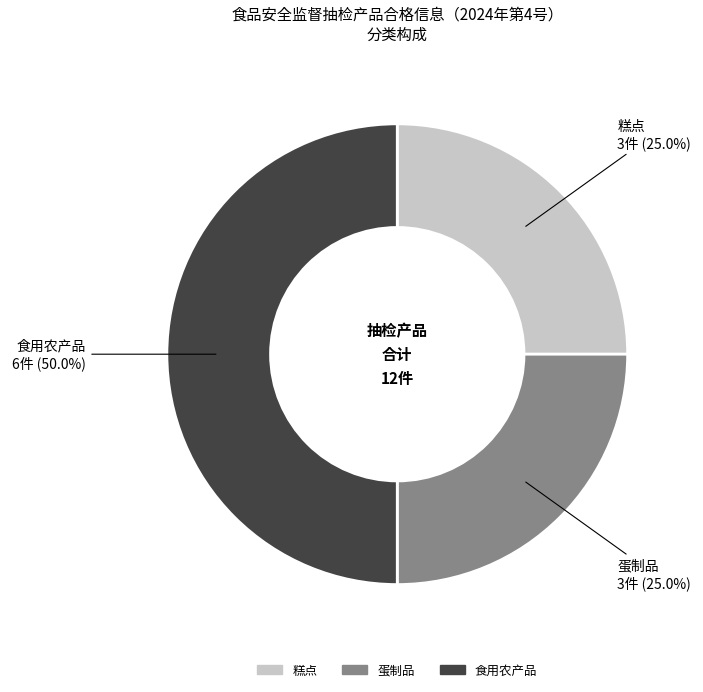

To the nearest percent, what is the difference between the 食用农产品 and 蛋制品 slice percentages?

25%